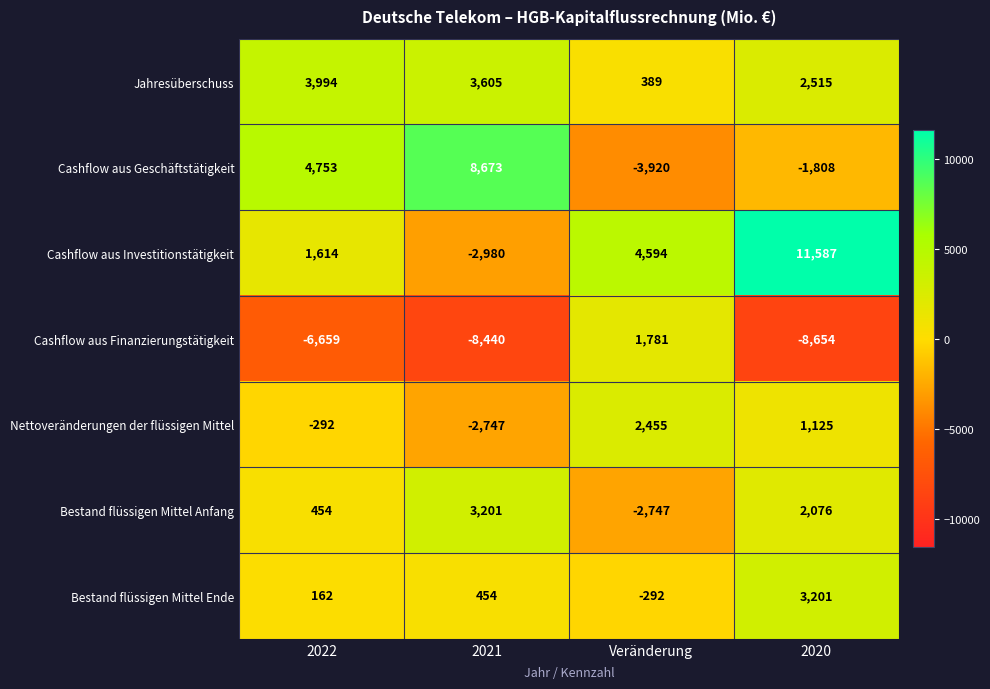

What is the difference between the maximum and minimum values in the Cashflow aus Finanzierungstätigkeit series?

10435